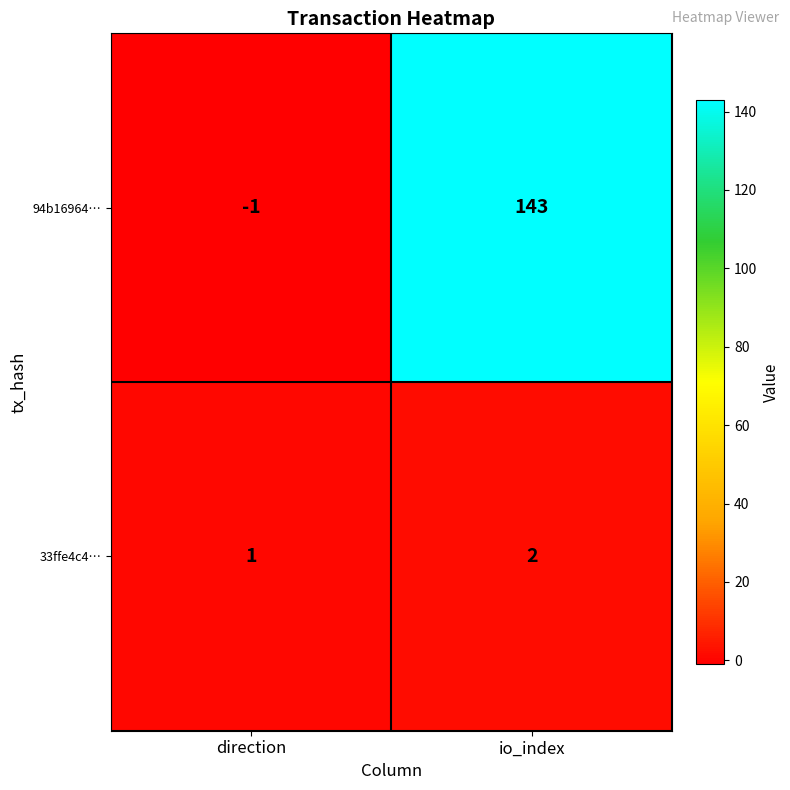

Reading left to right, what are all the values shown in this chart?

94b16964…: direction=-1	io_index=143
33ffe4c4…: direction=1	io_index=2